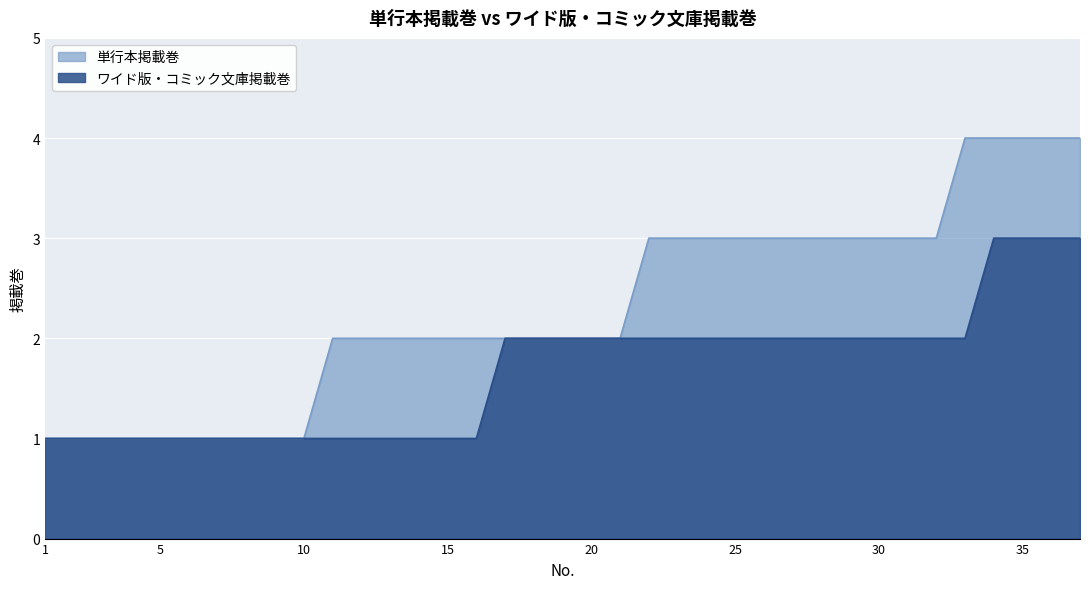

Reading left to right, transcribe all the data shown in this chart.

単行本掲載巻: 1=1	2=1	3=1	4=1	5=1	6=1	7=1	8=1	9=1	10=1	11=2	12=2	13=2	14=2	15=2	16=2	17=2	18=2	19=2	20=2	21=2	22=3	23=3	24=3	25=3	26=3	27=3	28=3	29=3	30=3	31=3	32=3	33=4	34=4	35=4	36=4	37=4
ワイド版・コミック文庫掲載巻: 1=1	2=1	3=1	4=1	5=1	6=1	7=1	8=1	9=1	10=1	11=1	12=1	13=1	14=1	15=1	16=1	17=2	18=2	19=2	20=2	21=2	22=2	23=2	24=2	25=2	26=2	27=2	28=2	29=2	30=2	31=2	32=2	33=2	34=3	35=3	36=3	37=3